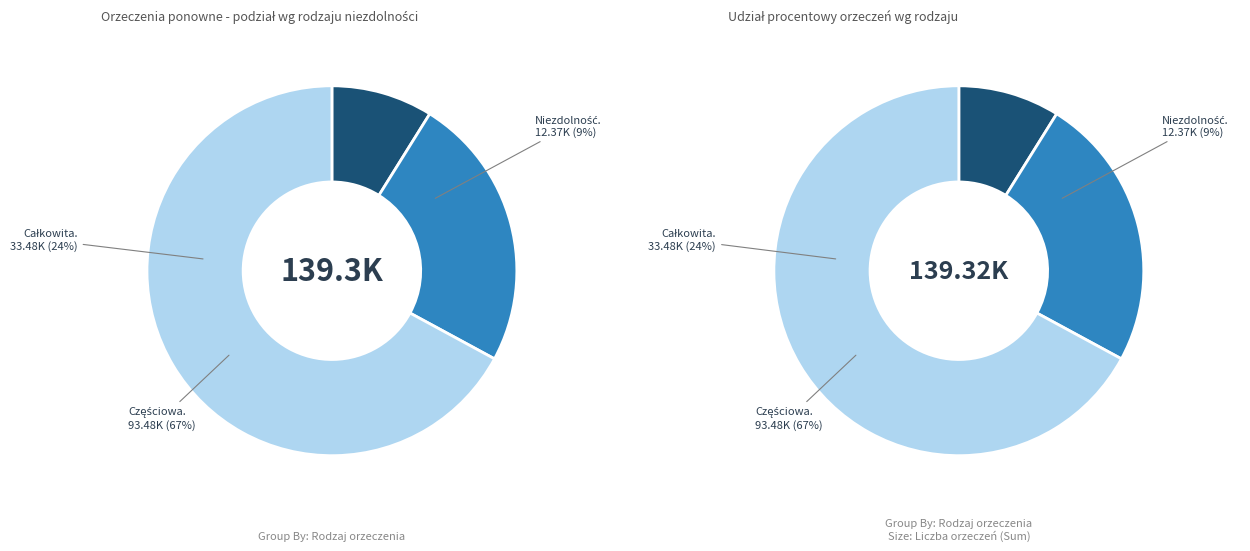

Rank the categories by value from highest to lowest.

Częściowa niezdolność do pracy, Całkowita niezdolność do pracy, Niezdolność do samodzielnej egzystencji